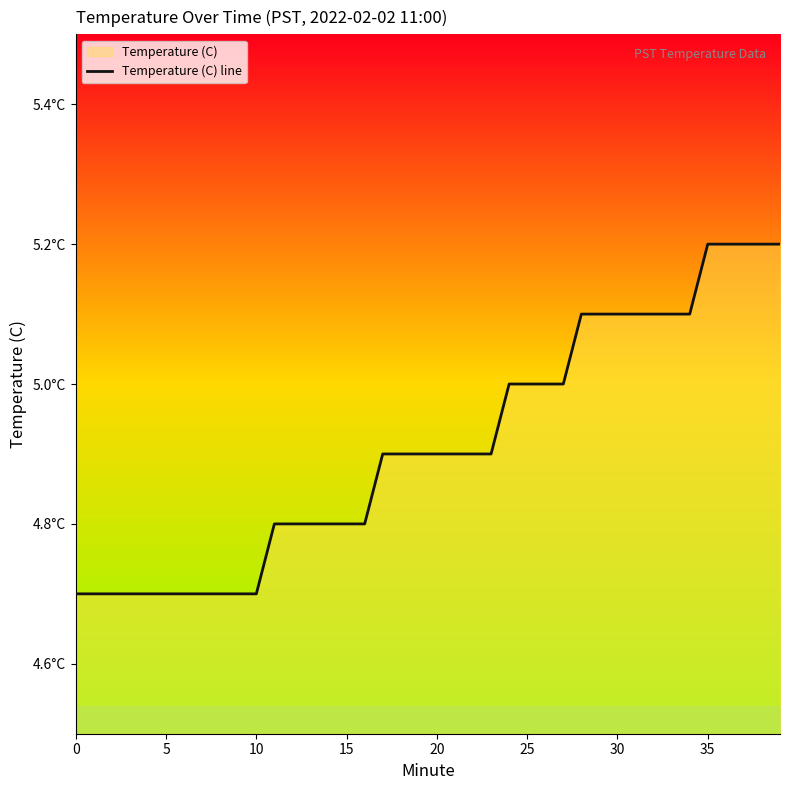

Which category has the highest value across all series?

35